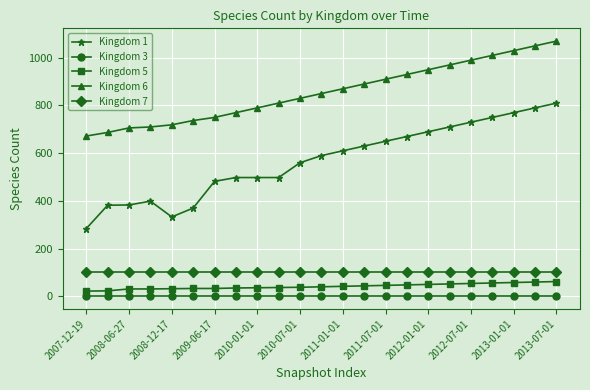

True or false: Kingdom 6 and Kingdom 5 intersect in this chart.

False